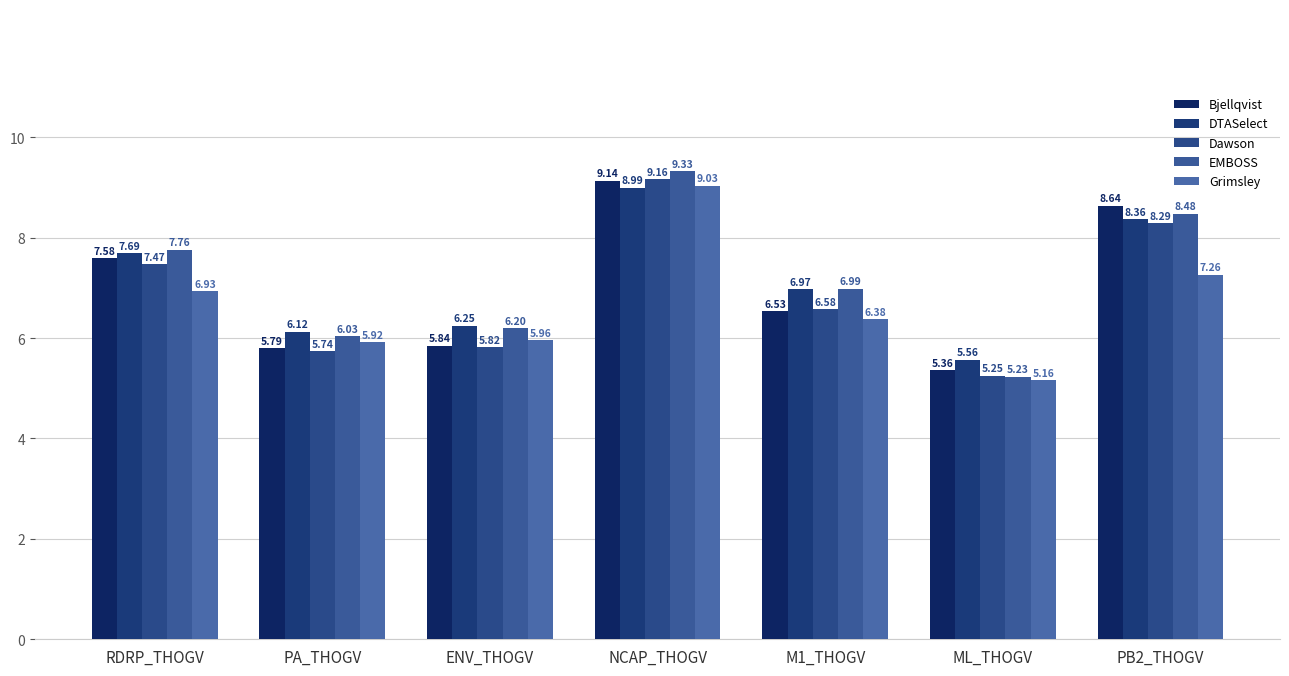

How many data points in Dawson are above 6?

4